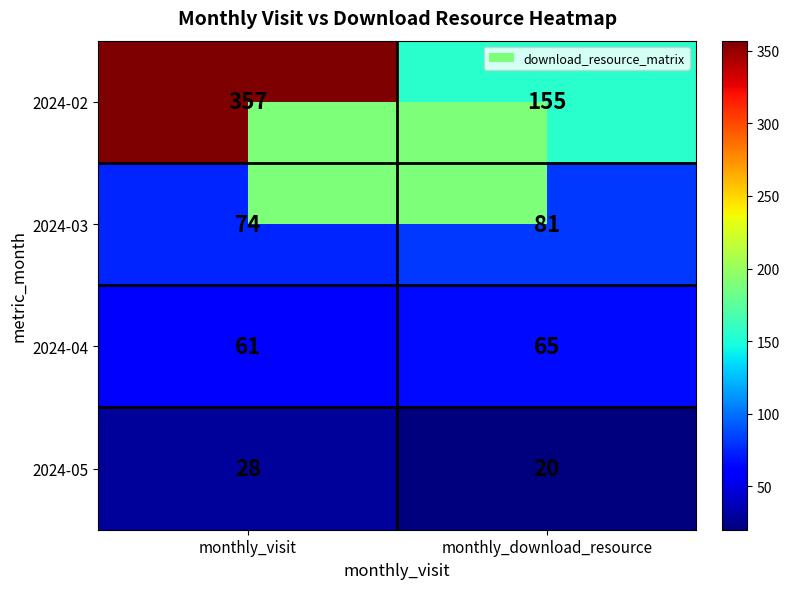

Which series changed the most between monthly_visit and monthly_download_resource?

2024-02